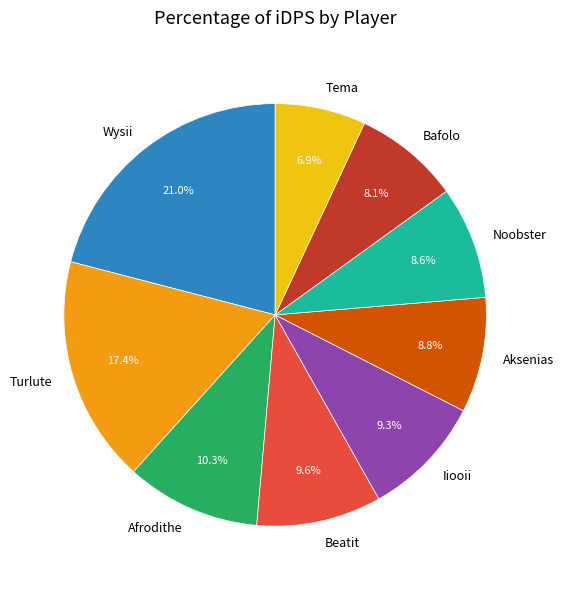

Is Afrodithe the majority of the pie?

No